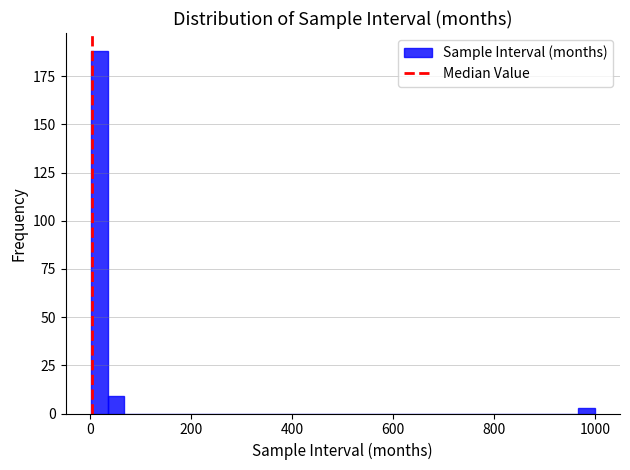

Read against the x-axis, roughly where is the centre of the tallest bar?

20